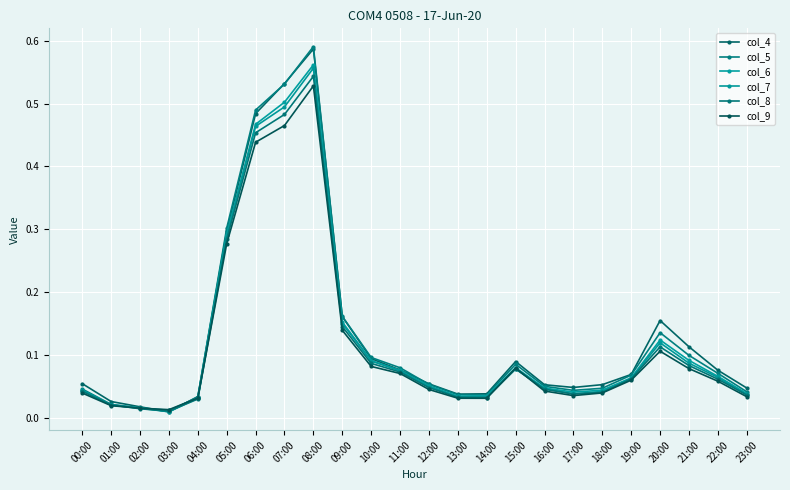

Which label corresponds to the largest value in the chart?

08:00